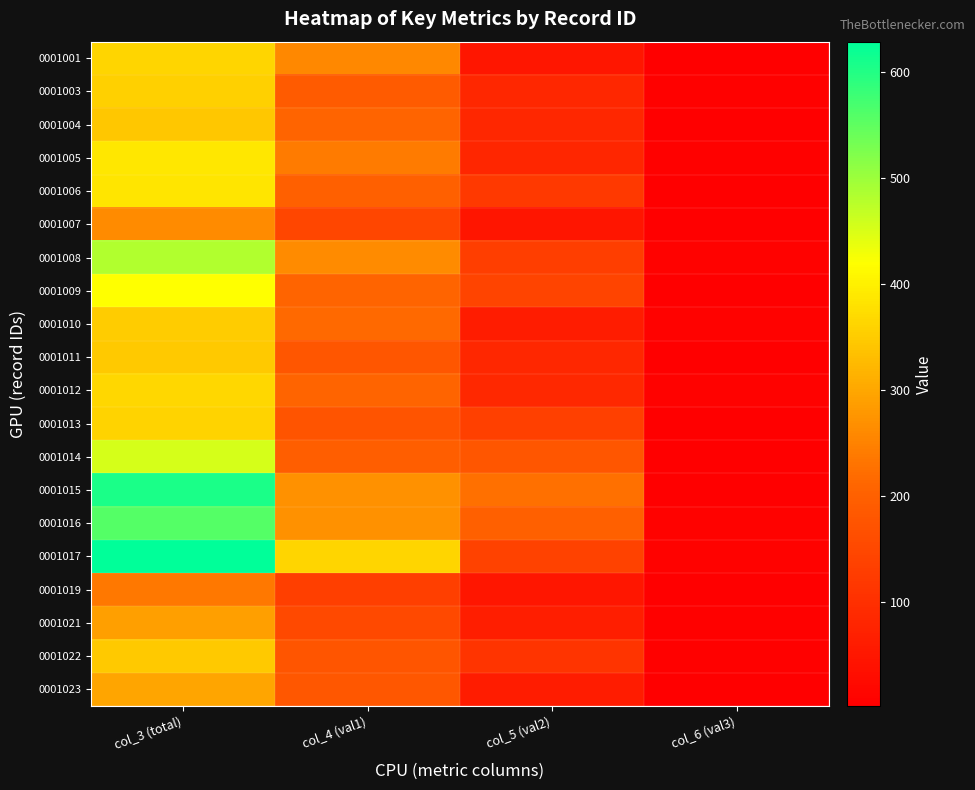

Reading left to right, what are all the values shown in this chart?

0001001: col_3 (total)=363	col_4 (val1)=257	col_5 (val2)=49	col_6 (val3)=3
0001003: col_3 (total)=356	col_4 (val1)=190	col_5 (val2)=85	col_6 (val3)=5
0001004: col_3 (total)=344	col_4 (val1)=210	col_5 (val2)=83	col_6 (val3)=4
0001005: col_3 (total)=387	col_4 (val1)=242	col_5 (val2)=81	col_6 (val3)=5
0001006: col_3 (total)=386	col_4 (val1)=198	col_5 (val2)=122	col_6 (val3)=4
0001007: col_3 (total)=262	col_4 (val1)=148	col_5 (val2)=48	col_6 (val3)=4
0001008: col_3 (total)=483	col_4 (val1)=262	col_5 (val2)=130	col_6 (val3)=7
0001009: col_3 (total)=419	col_4 (val1)=210	col_5 (val2)=142	col_6 (val3)=4
0001010: col_3 (total)=352	col_4 (val1)=216	col_5 (val2)=63	col_6 (val3)=7
0001011: col_3 (total)=345	col_4 (val1)=180	col_5 (val2)=84	col_6 (val3)=4
0001012: col_3 (total)=366	col_4 (val1)=209	col_5 (val2)=87	col_6 (val3)=8
0001013: col_3 (total)=360	col_4 (val1)=175	col_5 (val2)=135	col_6 (val3)=4
0001014: col_3 (total)=453	col_4 (val1)=197	col_5 (val2)=179	col_6 (val3)=3
0001015: col_3 (total)=605	col_4 (val1)=269	col_5 (val2)=225	col_6 (val3)=4
0001016: col_3 (total)=560	col_4 (val1)=269	col_5 (val2)=198	col_6 (val3)=9
0001017: col_3 (total)=629	col_4 (val1)=364	col_5 (val2)=137	col_6 (val3)=8
0001019: col_3 (total)=236	col_4 (val1)=134	col_5 (val2)=49	col_6 (val3)=2
0001021: col_3 (total)=290	col_4 (val1)=152	col_5 (val2)=65	col_6 (val3)=6
0001022: col_3 (total)=347	col_4 (val1)=176	col_5 (val2)=111	col_6 (val3)=6
0001023: col_3 (total)=296	col_4 (val1)=182	col_5 (val2)=63	col_6 (val3)=2